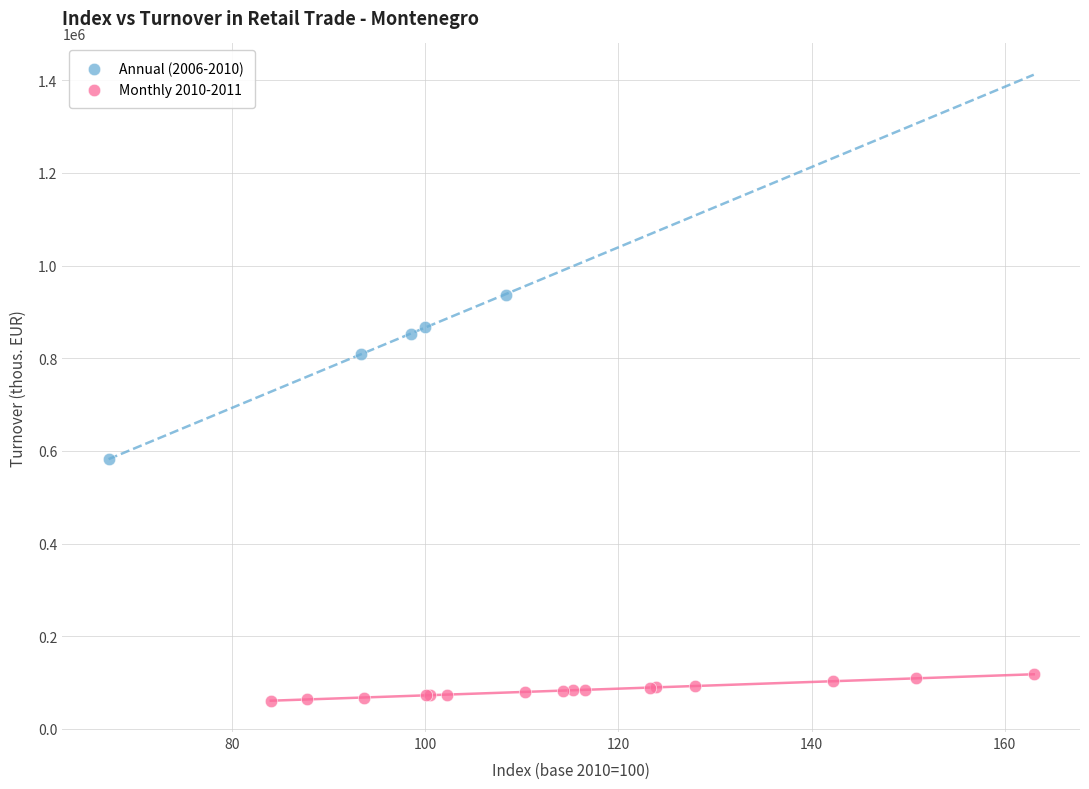

What are all the series names shown in the legend?

Annual (2006-2010), Monthly 2010-2011